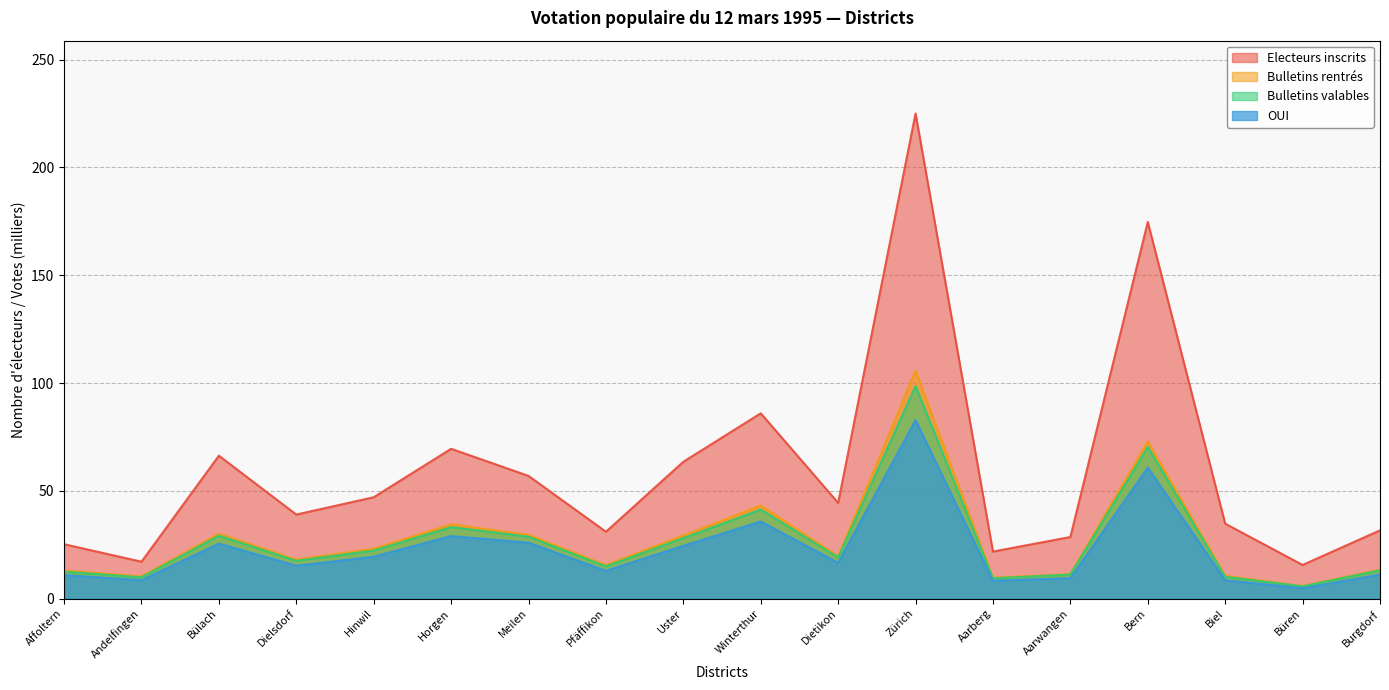

Reading right to left, transcribe all the data shown in this chart.

Electeurs inscrits: 31.7	15.6	34.8	174.7	28.6	21.8	225.0	44.4	86.0	63.5	31.0	56.9	69.5	47.0	39.0	66.3	17.1	25.2
Bulletins rentrés: 13.5	5.8	10.6	72.9	11.4	9.7	105.7	19.6	43.2	29.3	15.6	29.6	34.4	23.2	18.1	30.1	10.3	13.0
Bulletins valables: 13.2	5.7	10.1	70.4	11.2	9.4	98.6	19.1	41.3	28.1	15.0	28.7	33.2	22.3	17.5	29.2	9.9	12.5
OUI: 11.2	4.8	8.5	60.8	9.5	8.3	82.8	16.6	35.8	24.5	12.9	25.9	29.0	19.5	15.3	25.5	8.6	10.9